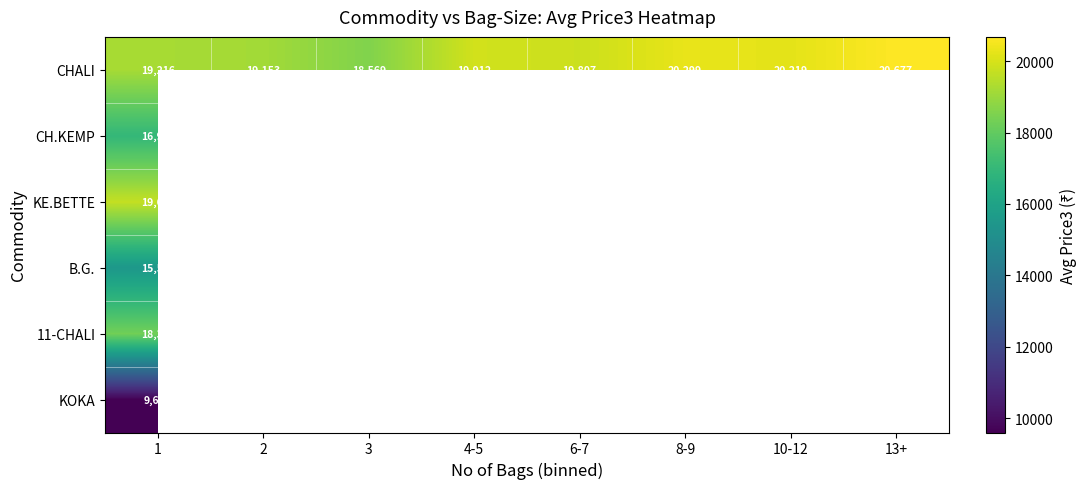

Which category has the lowest value across all series?

1